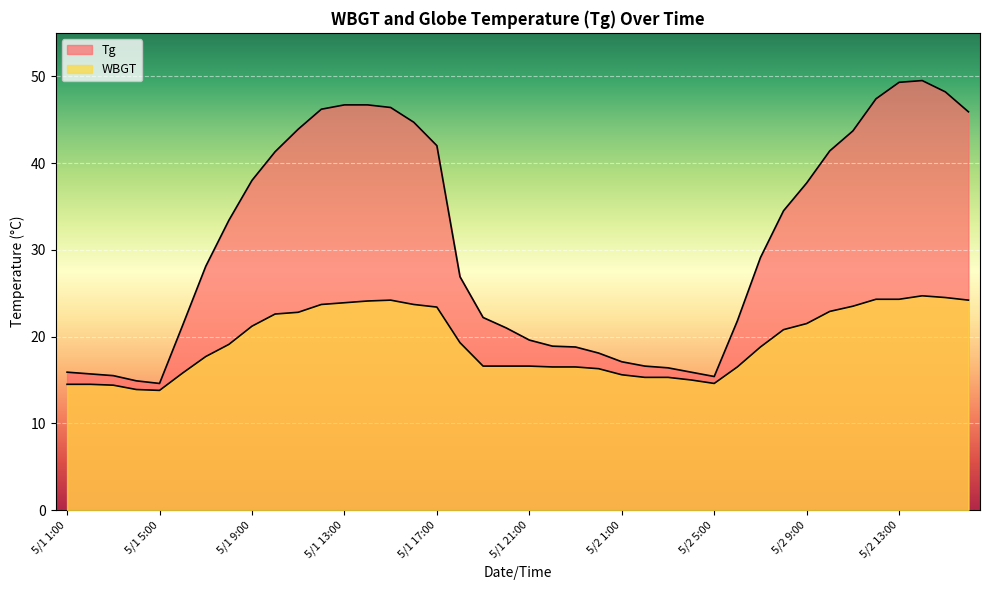

What is the difference between the second highest and minimum values in the Tg series?

34.7